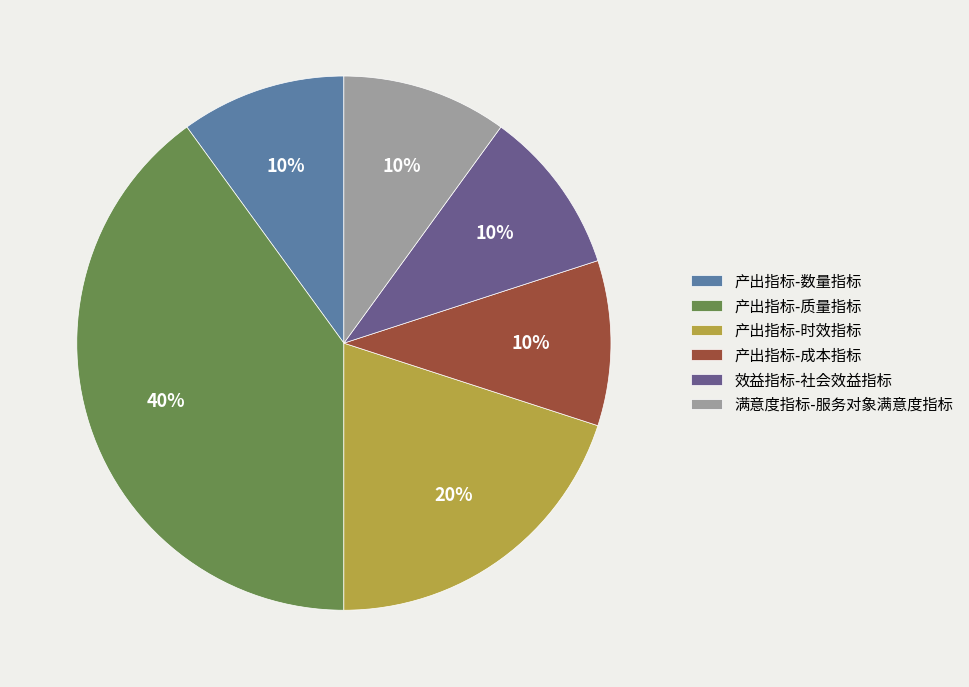

To the nearest percent, what percentage of the pie is 满意度指标-服务对象满意度指标?

10%